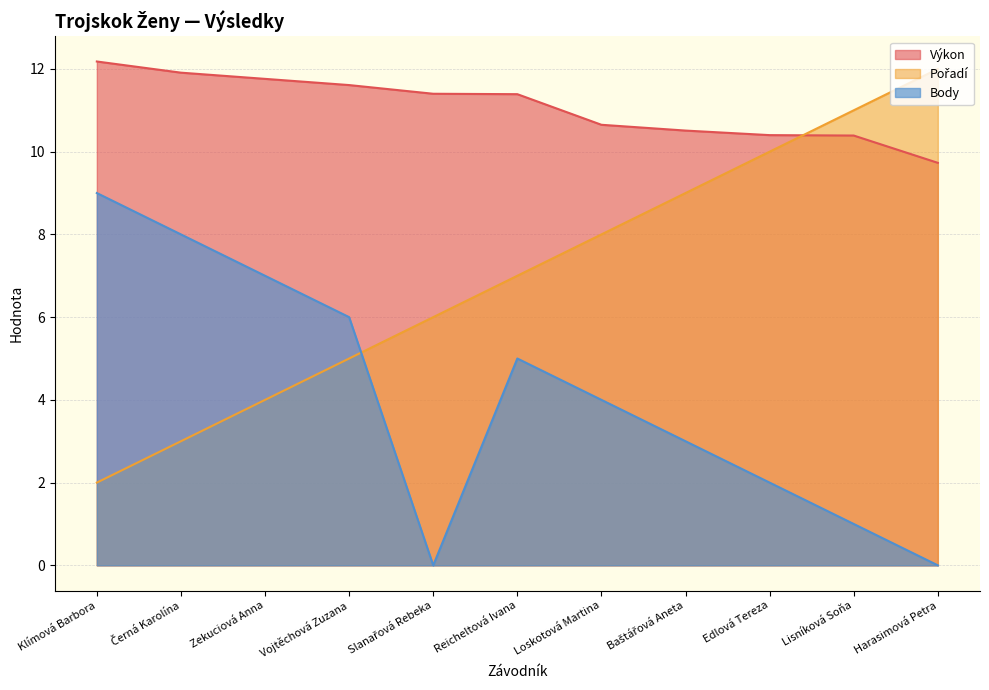

Which series changed the most between Klímová Barbora and Harasimová Petra?

Pořadí